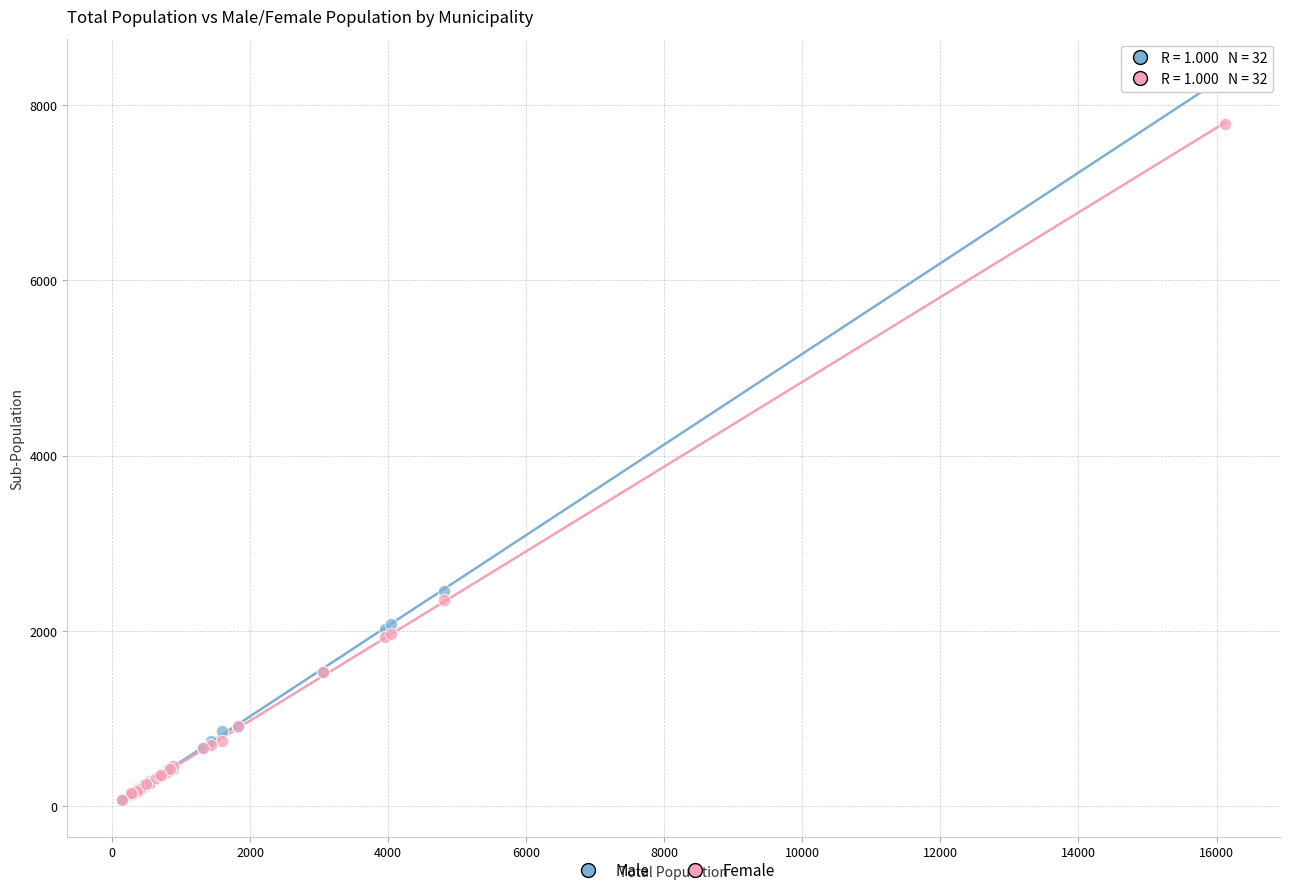

What are all the series names shown in the legend?

Male, Female